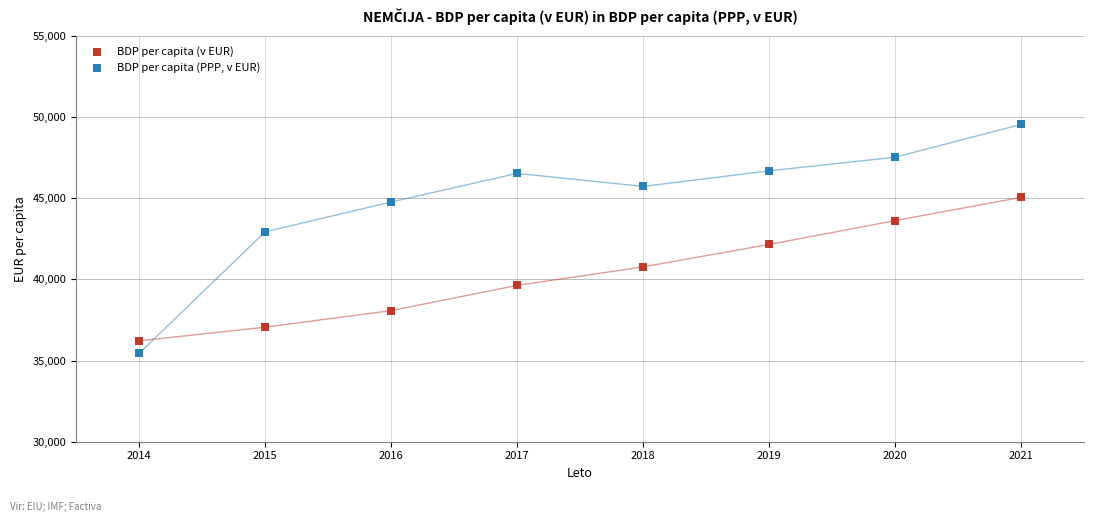

Which series contains the highest Y value?

BDP per capita (PPP, v EUR)